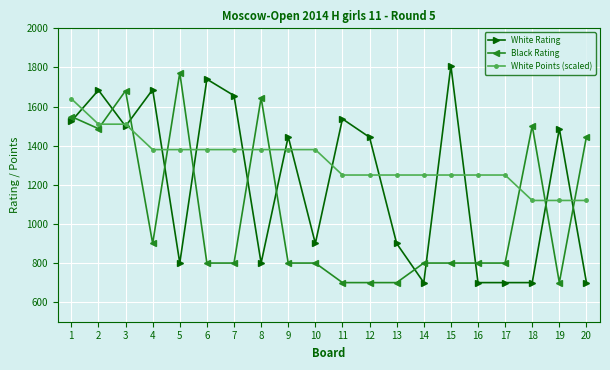

What is the minimum value shown in the chart?

700